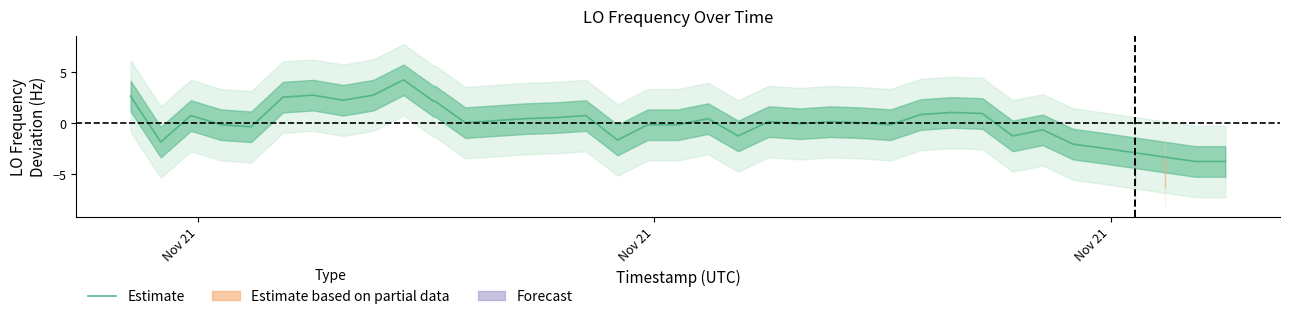

What is the highest value of the Estimate series?

4.2